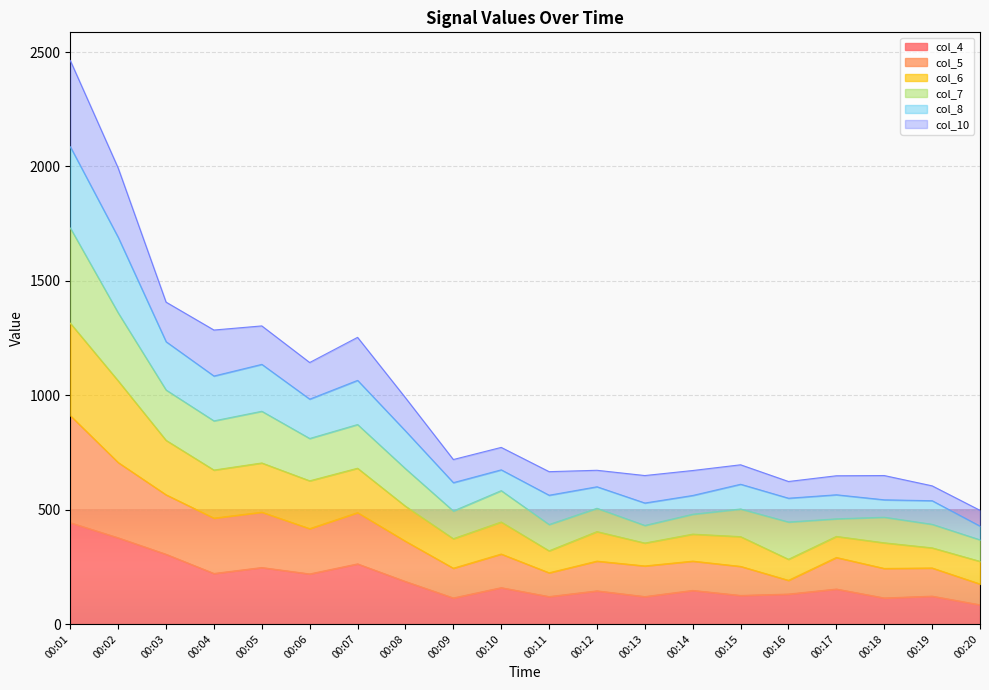

What is the total value across all series at 00:05?

1303